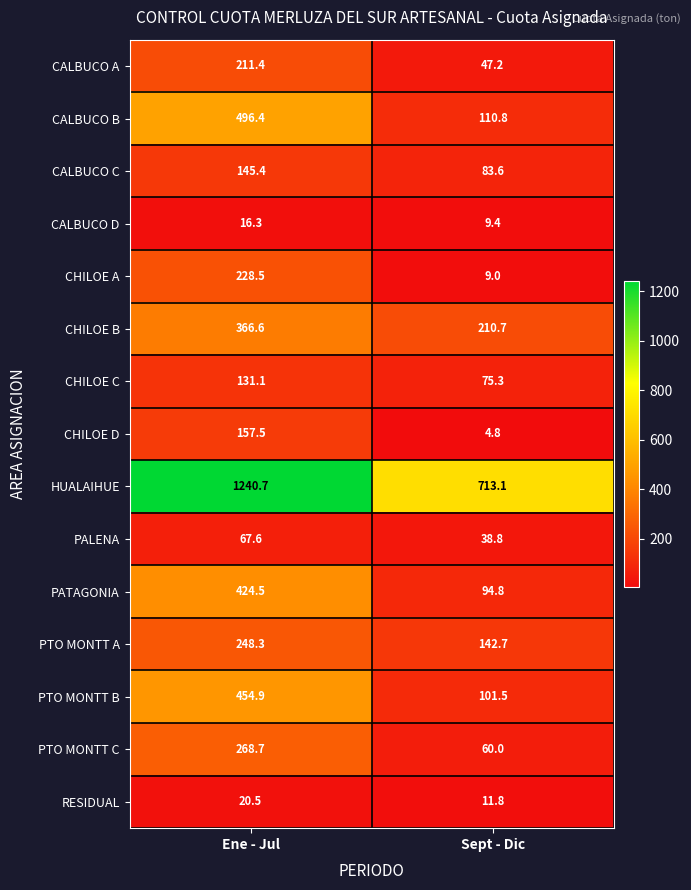

Which series changed the most between Ene - Jul and Sept - Dic?

HUALAIHUE